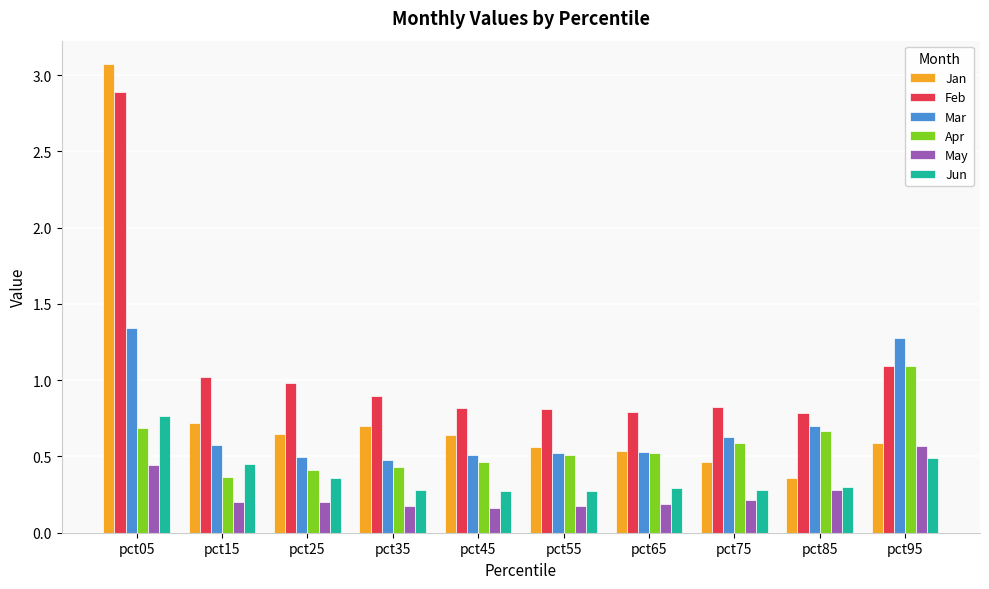

Which category has the lowest value in the Jan series?

pct85